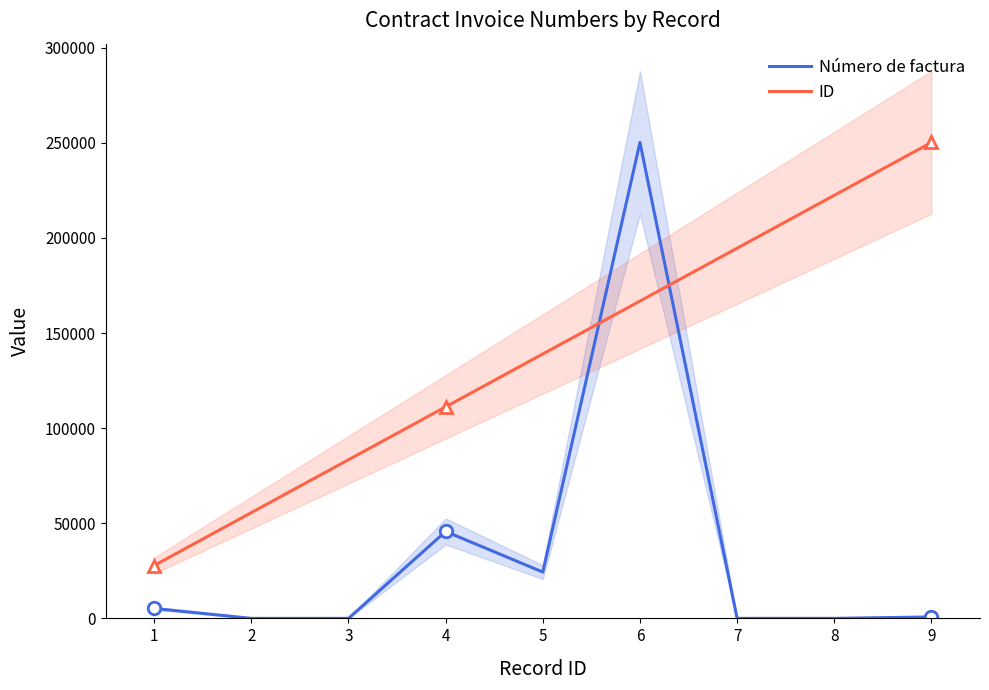

What is the maximum value shown in the chart?

250233.0